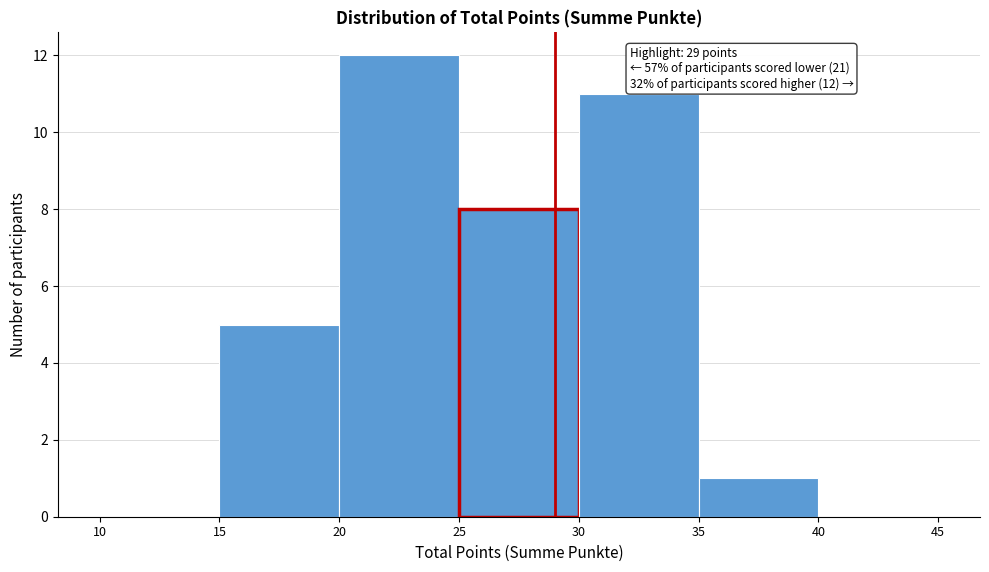

Over which range of the x-axis is the bar tallest?

20 to 25